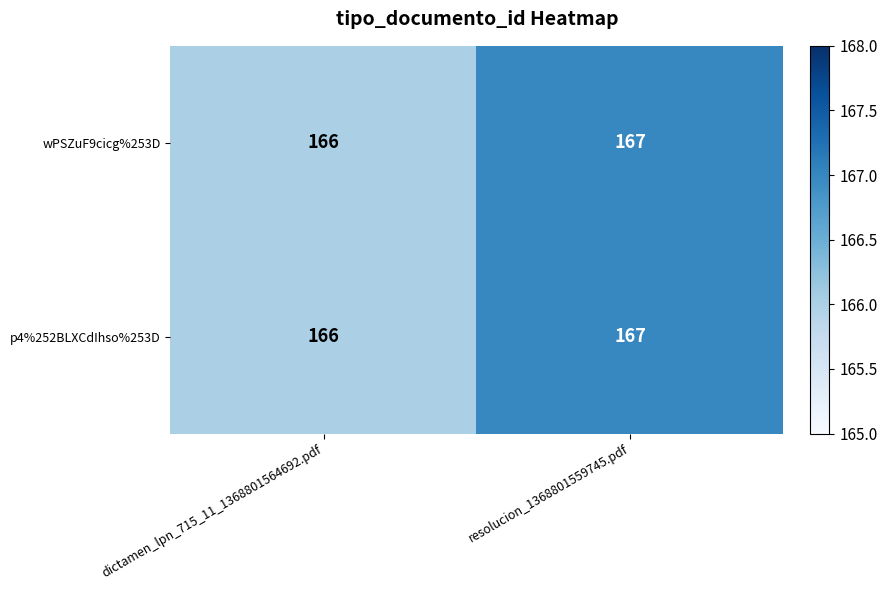

The p4%252BLXCdIhso%253D series shows 167 at resolucion_1368801559745.pdf. True or false?

True